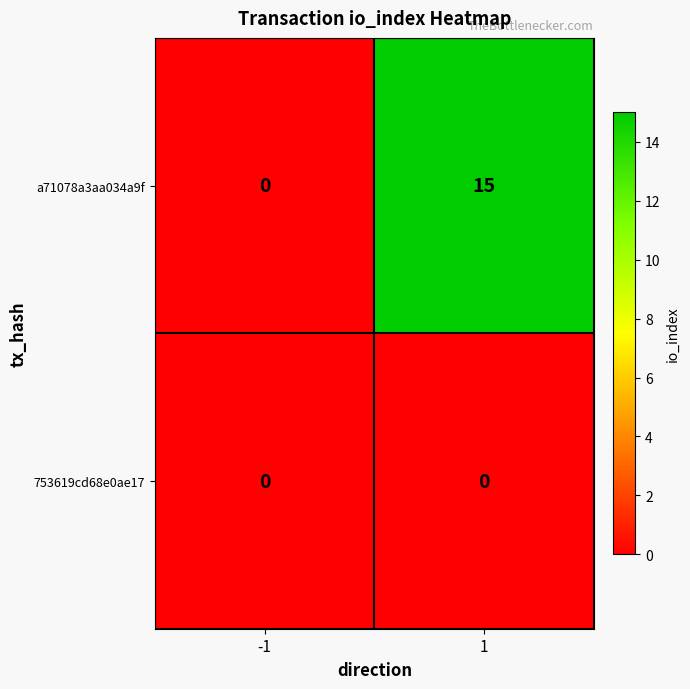

Reading left to right, extract all data points from this chart.

a71078a3aa034a9f: 0	15
753619cd68e0ae17: 0	0